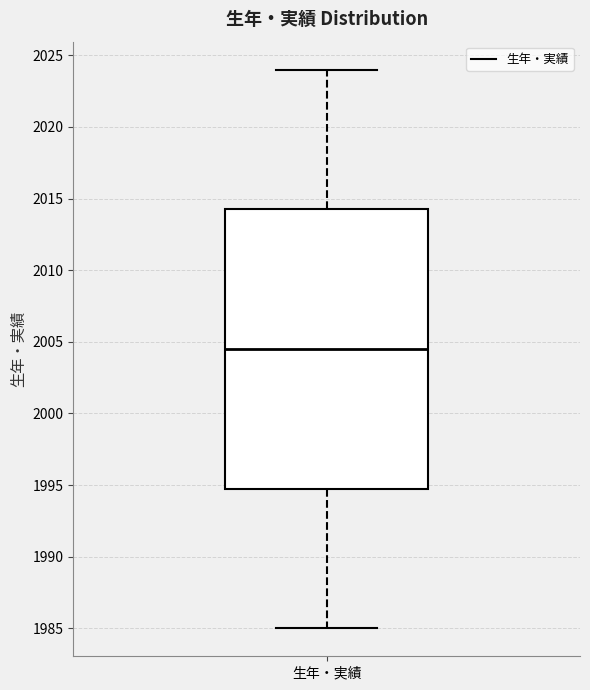

Where does the median line of the box for 生年・実績 sit on the y-axis? The values are not printed on the chart, so give them approximately, as read against the axis.

2004.5